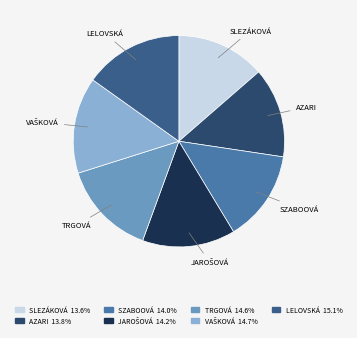

Approximately how many times larger is the value at LELOVSKÁ compared to SLEZÁKOVÁ?

1.1